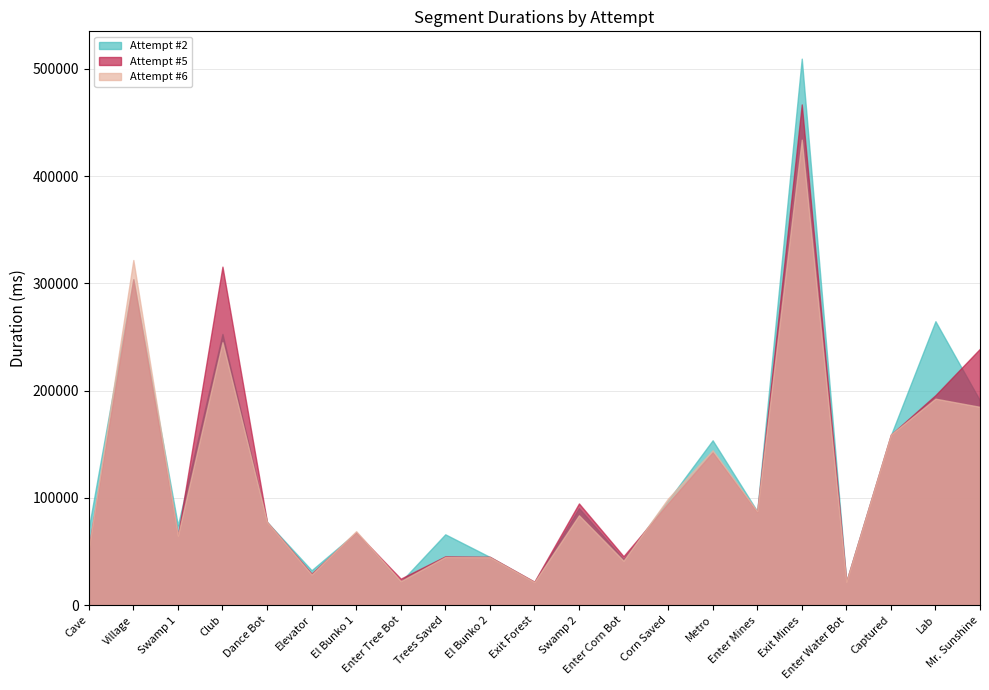

How many values in the Attempt #5 series exceed 77554?

10